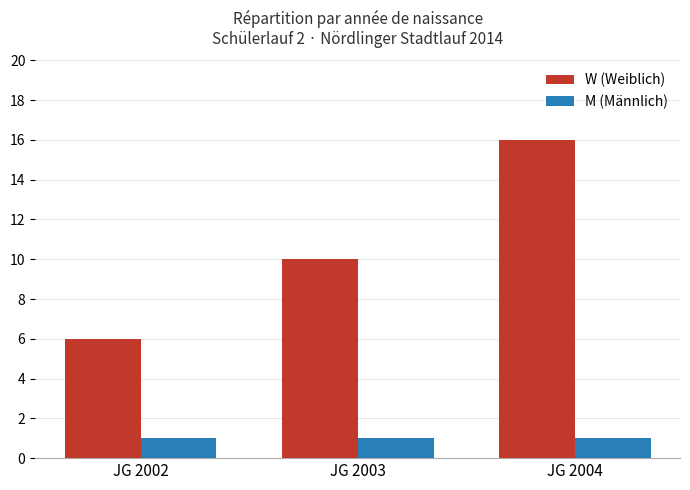

What value does the W (Weiblich) series have at JG 2002, to the nearest 5?

5